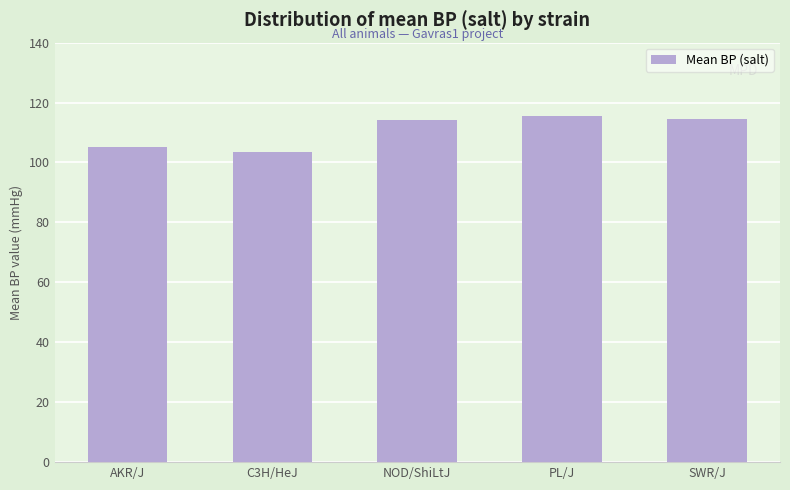

What is the greatest value displayed?

115.6